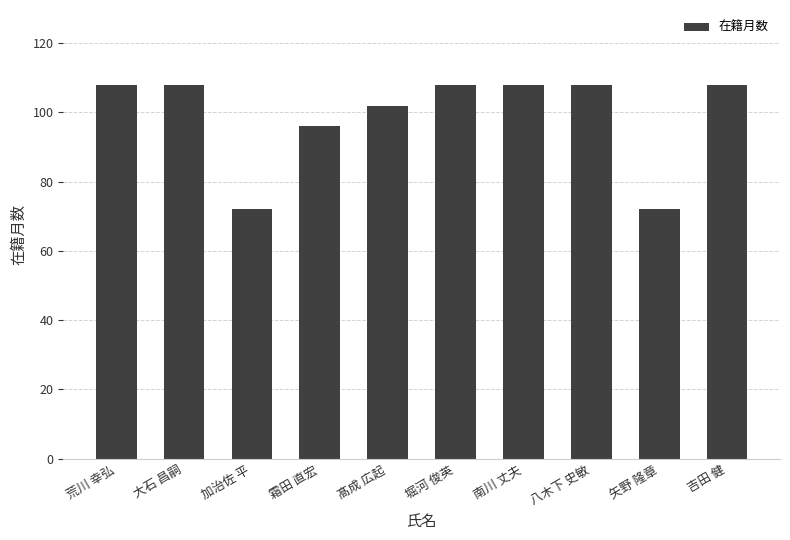

Reading right to left, what are all the values shown in this chart?

108	72	108	108	108	102	96	72	108	108